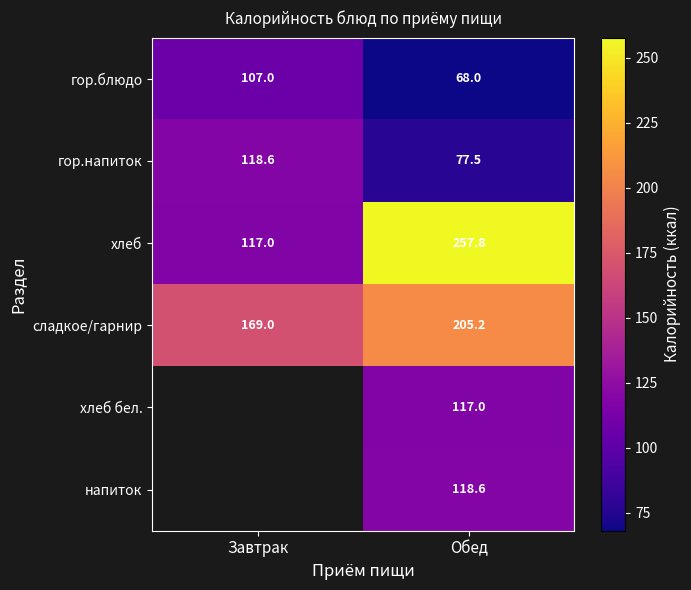

At Обед, list the series in order from smallest to largest.

гор.блюдо, гор.напиток, хлеб бел., напиток, сладкое/гарнир, хлеб